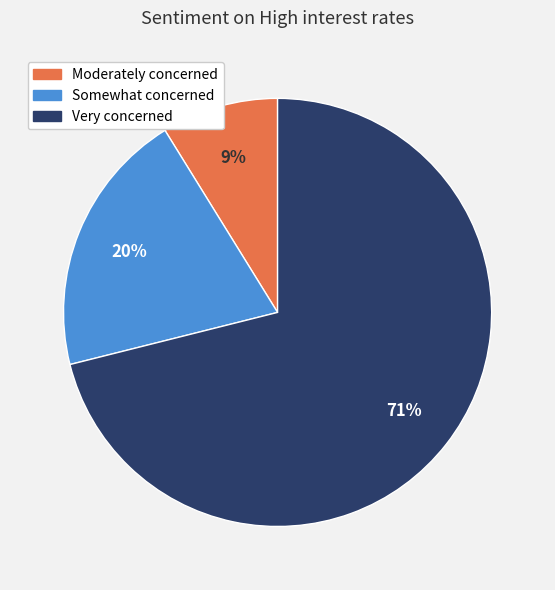

How many segments does this pie chart have?

3